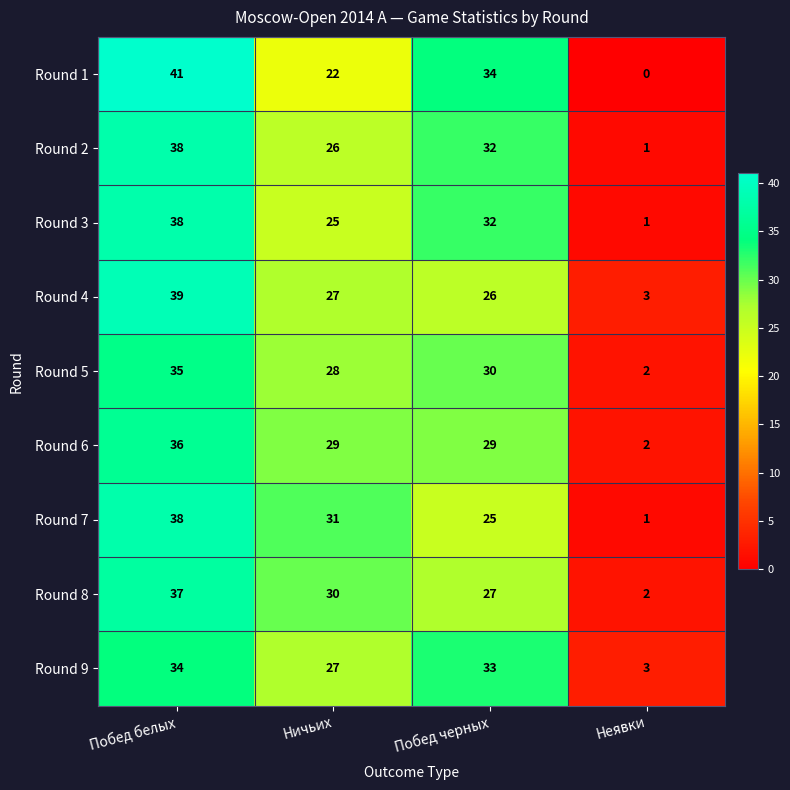

At how many categories does at least one series exceed 27?

3